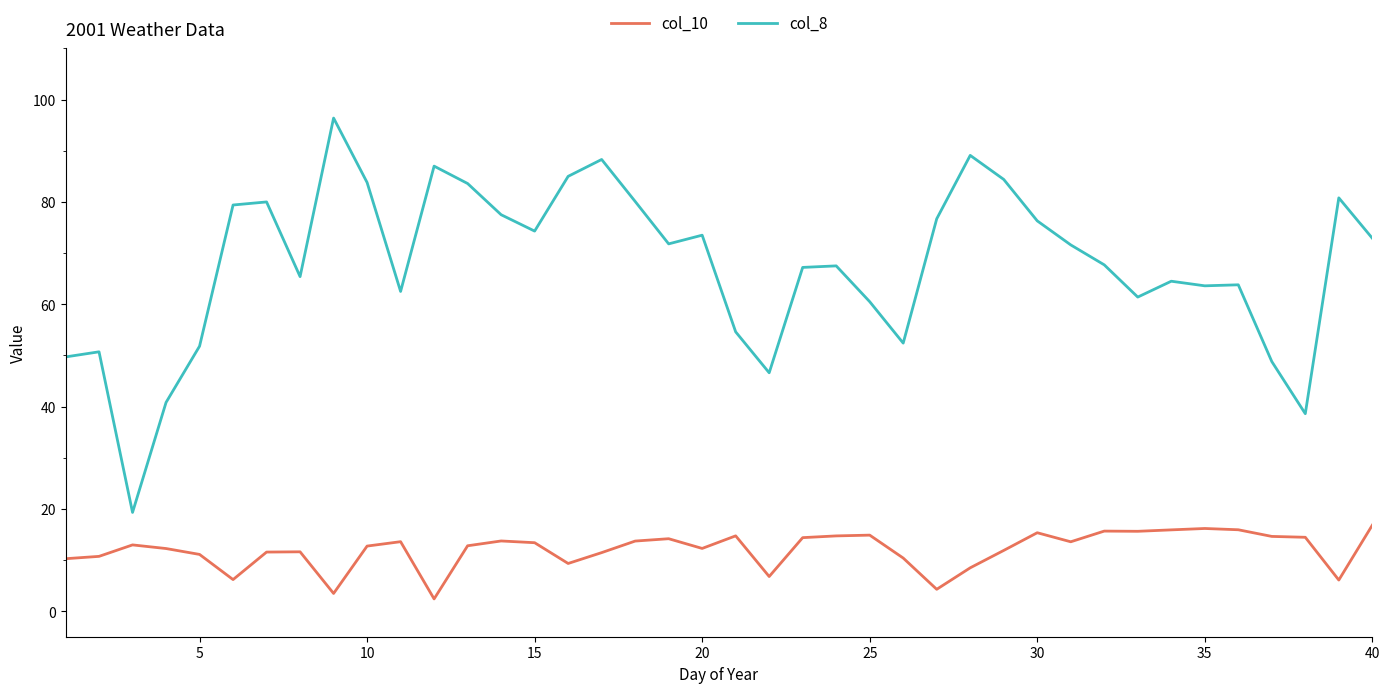

What is the greatest value displayed?

96.4